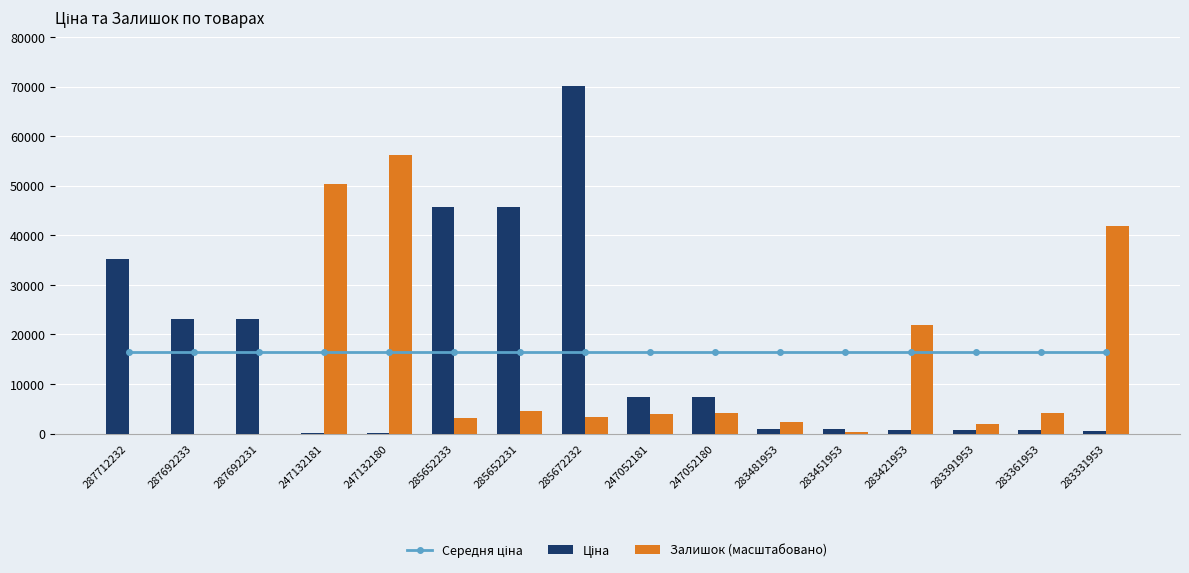

What is the difference between the highest and lowest values at 247132180?

56034.7